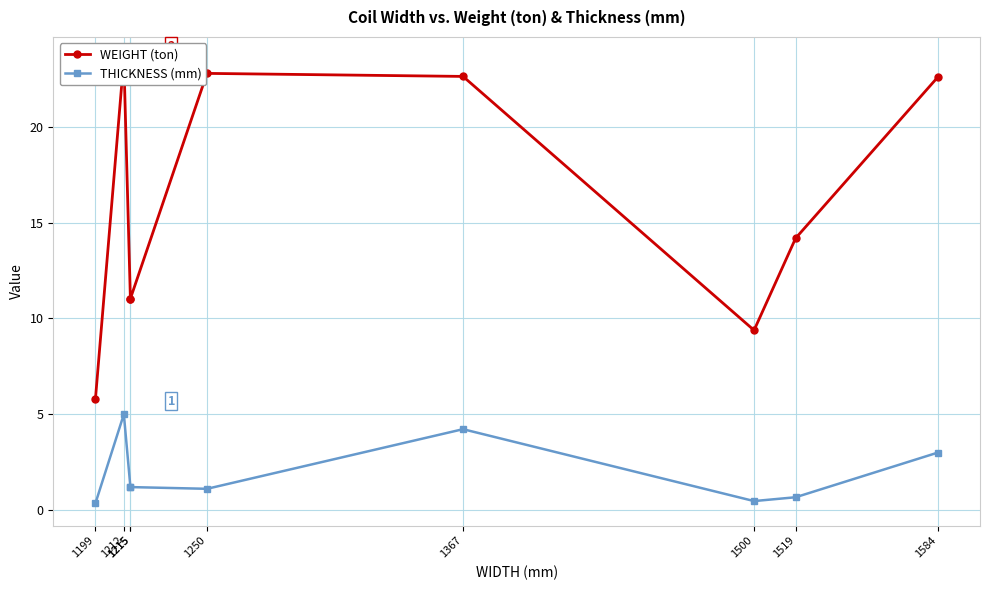

How many interior local peaks does the THICKNESS (mm) series have?

2